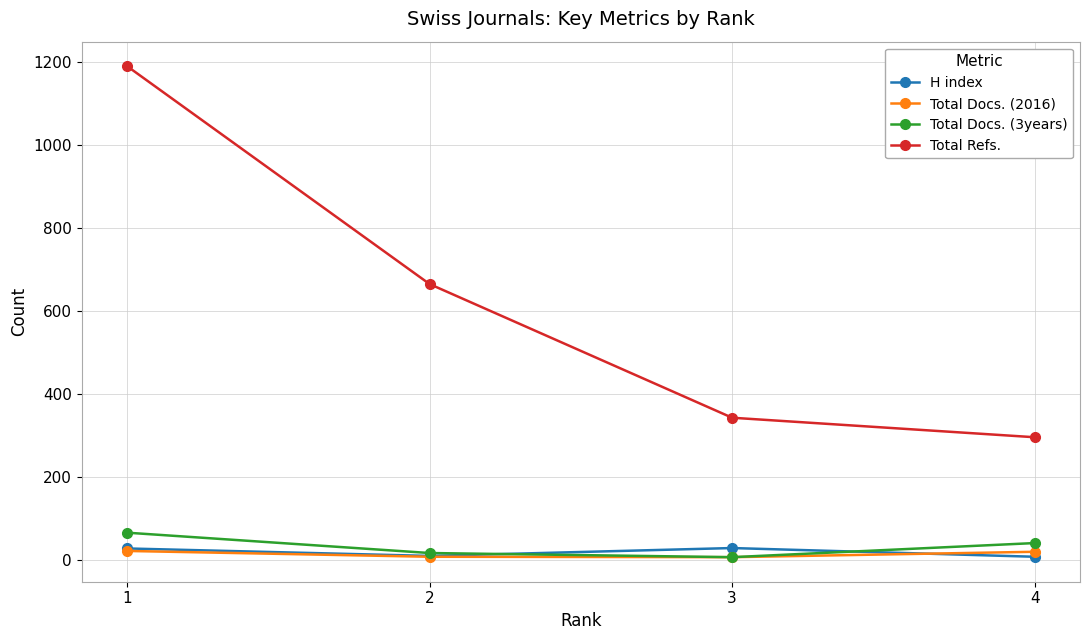

What is the smallest value displayed?

6